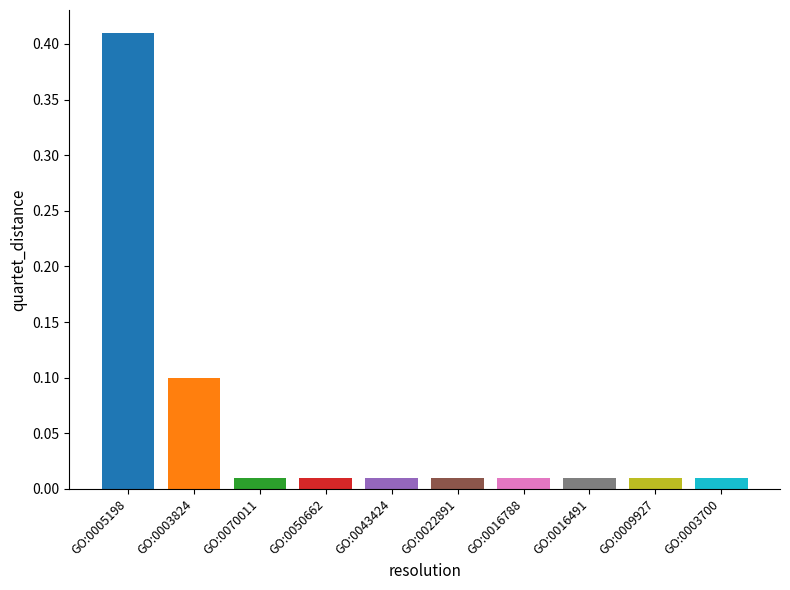

What is the change in value from GO:0005198 to GO:0070011?

-0.4